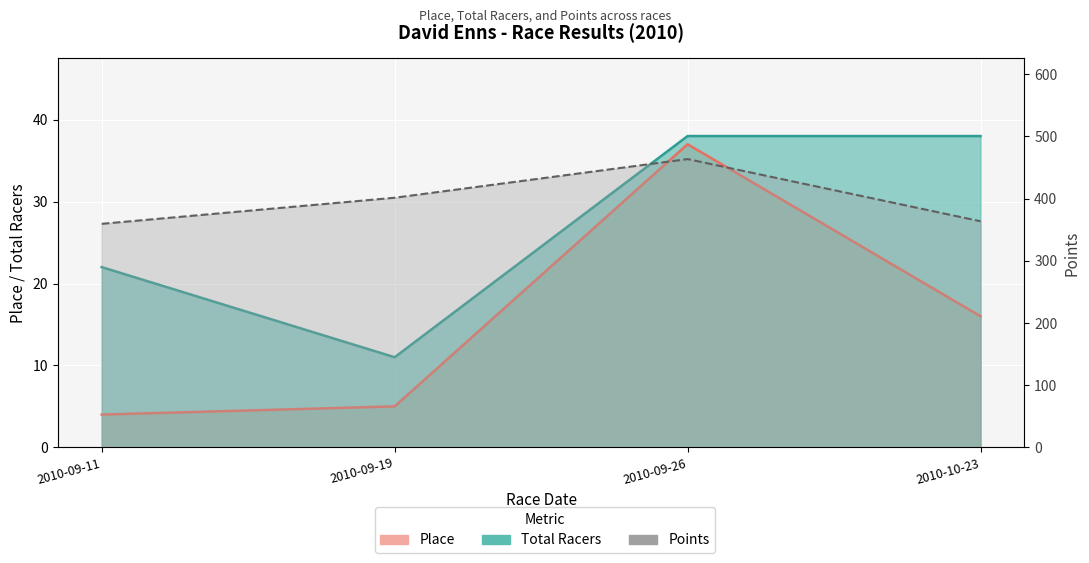

True or false: Place and Total Racers intersect in this chart.

False